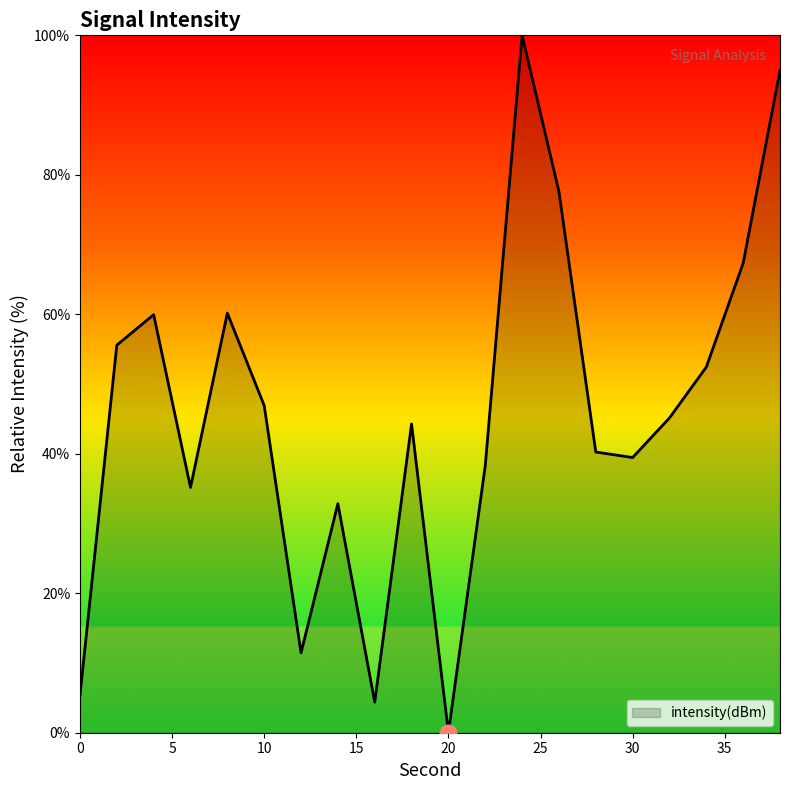

What is the greatest value displayed?

100.0